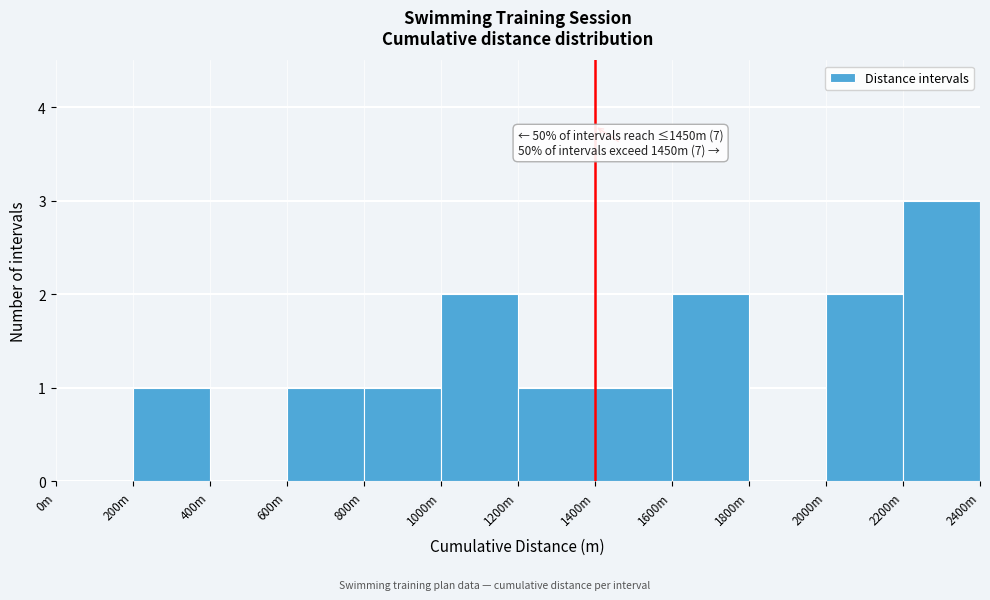

Reading right to left, extract all data points from this chart.

2200m=3	2000m=2	1800m=0	1600m=2	1400m=1	1200m=1	1000m=2	800m=1	600m=1	400m=0	200m=1	0m=0